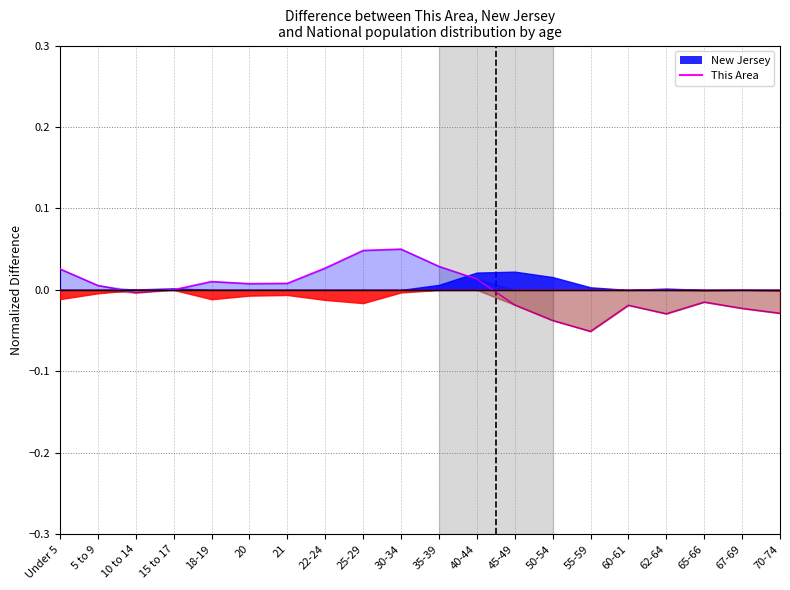

At which label does the data first exceed 0?

Under 5